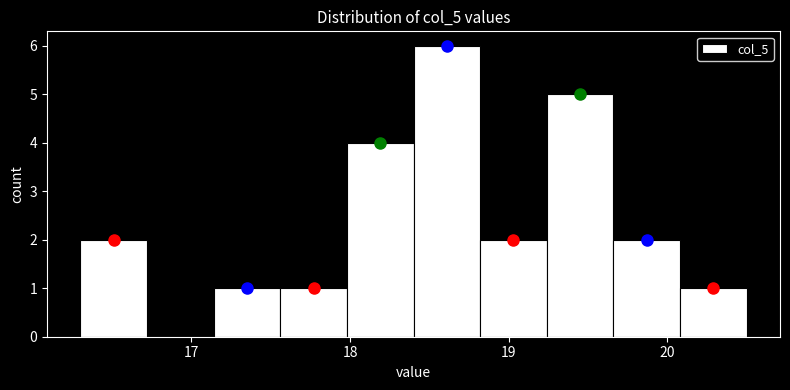

Which range on the x-axis has the tallest bar?

18.40 to 18.82